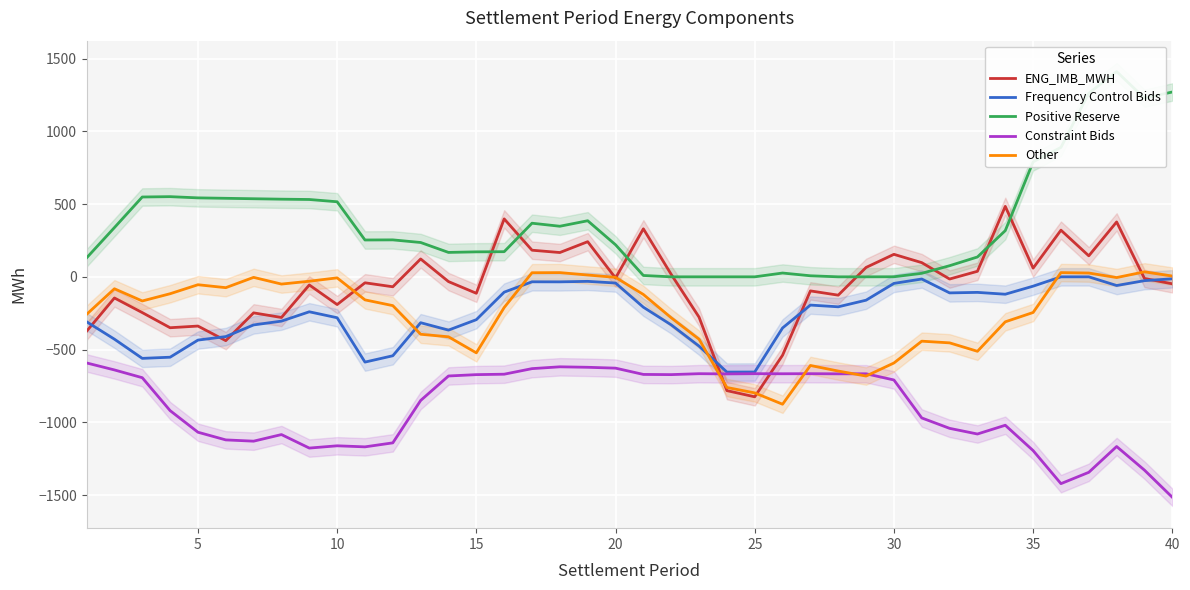

The value of Constraint Bids at 15 is -672.0. True or false?

True